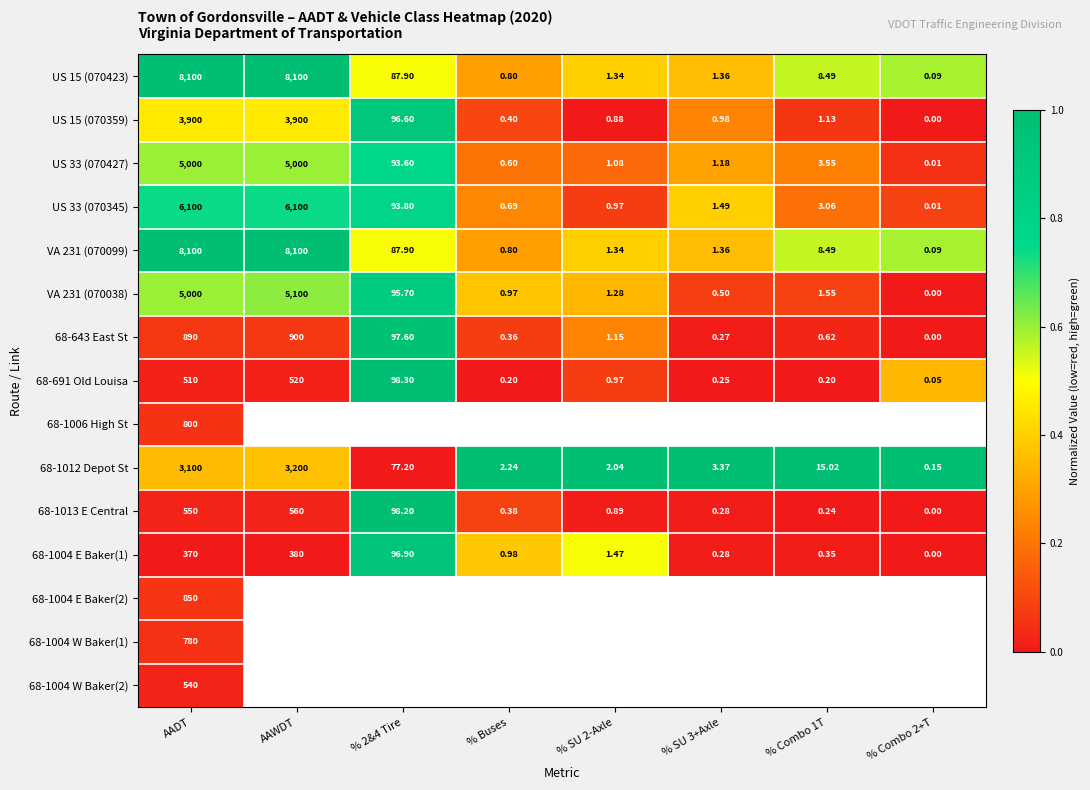

Is the value of US 15 (070423) at % Combo 2+T greater than the value of 68-1012 Depot St at % Combo 1T?

No